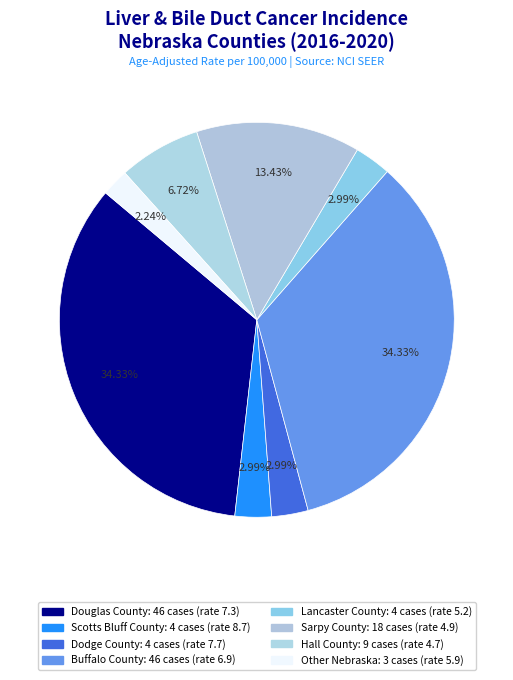

Is the sum of Lancaster County and Other Nebraska greater than half?

No